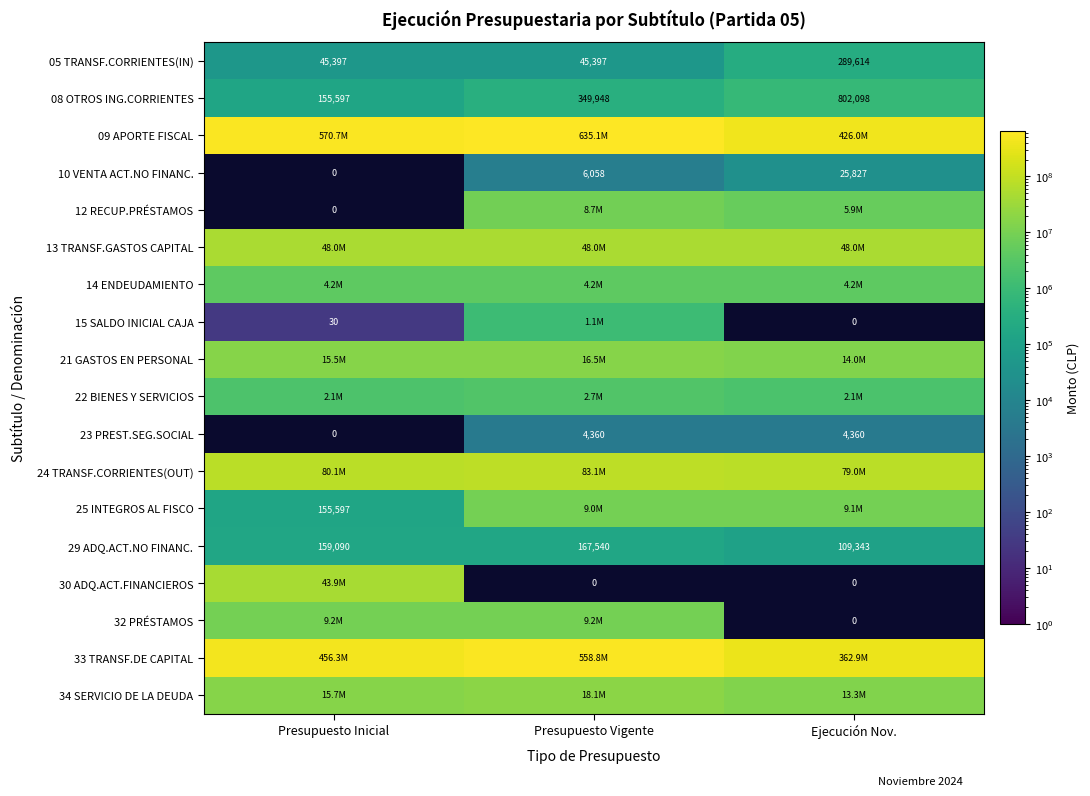

At which label is 08 OTROS ING.CORRIENTES closest to 478847?

Presupuesto Vigente